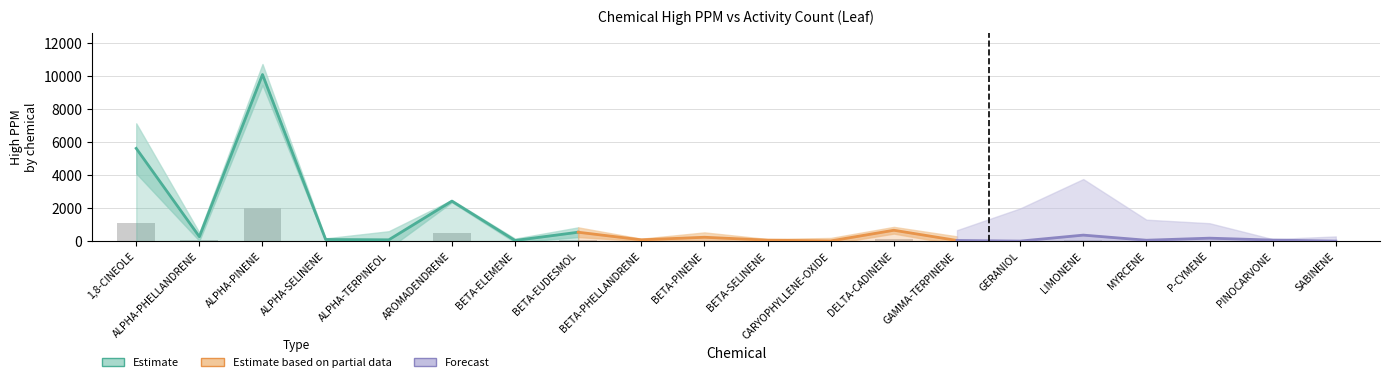

What is the label of the 18th bar from the left?

P-CYMENE